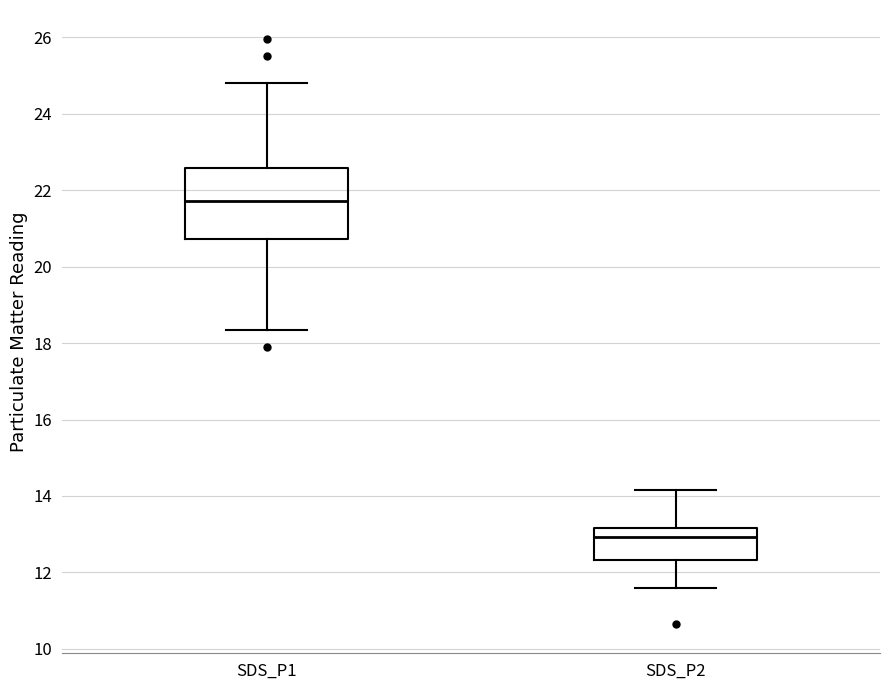

Comparing the boxes themselves (not the whiskers), which one is the tallest?

SDS_P1